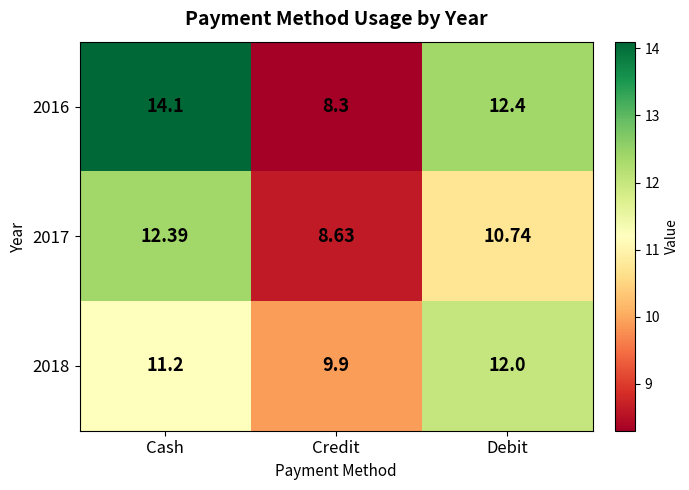

Count the number of categories in the chart.

3